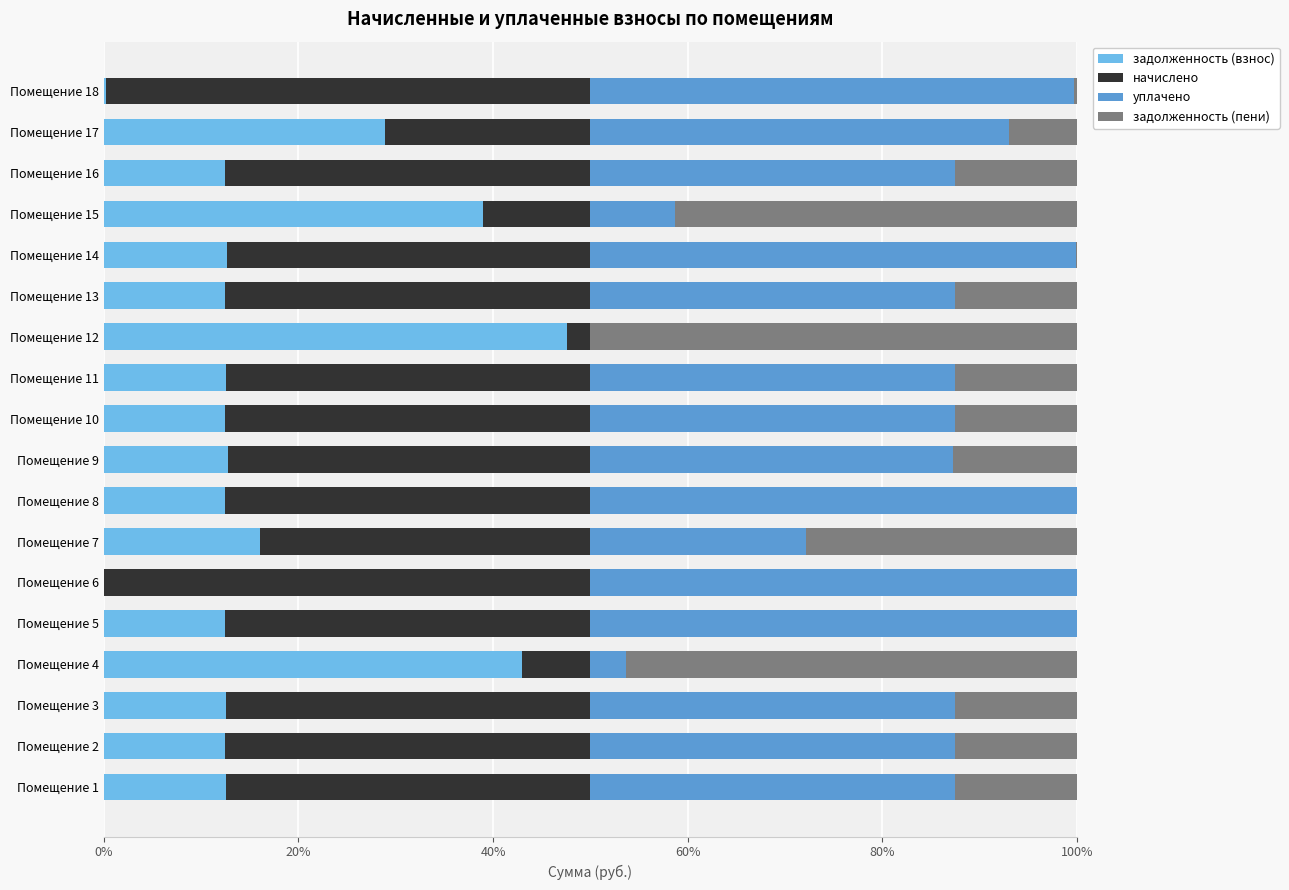

Read the задолженность (взнос) value at Помещение 15.

38.9